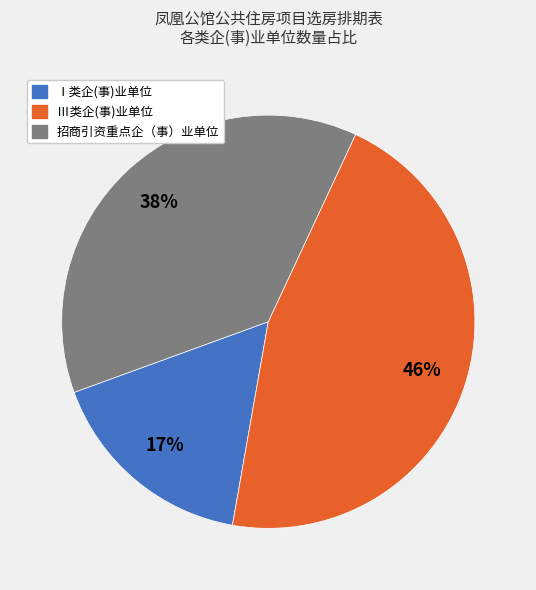

Do Ⅰ类企(事)业单位 and 招商引资重点企（事）业单位 together represent more than half of the pie?

Yes